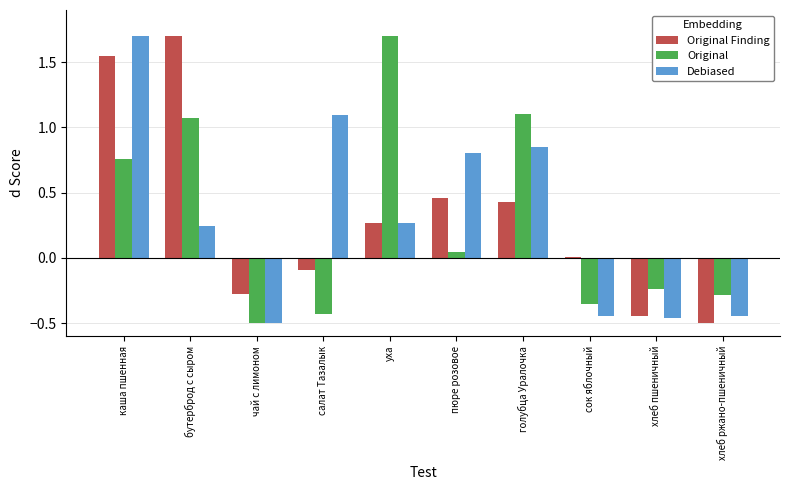

At which label does Original Finding reach its minimum?

хлеб ржано-пшеничный